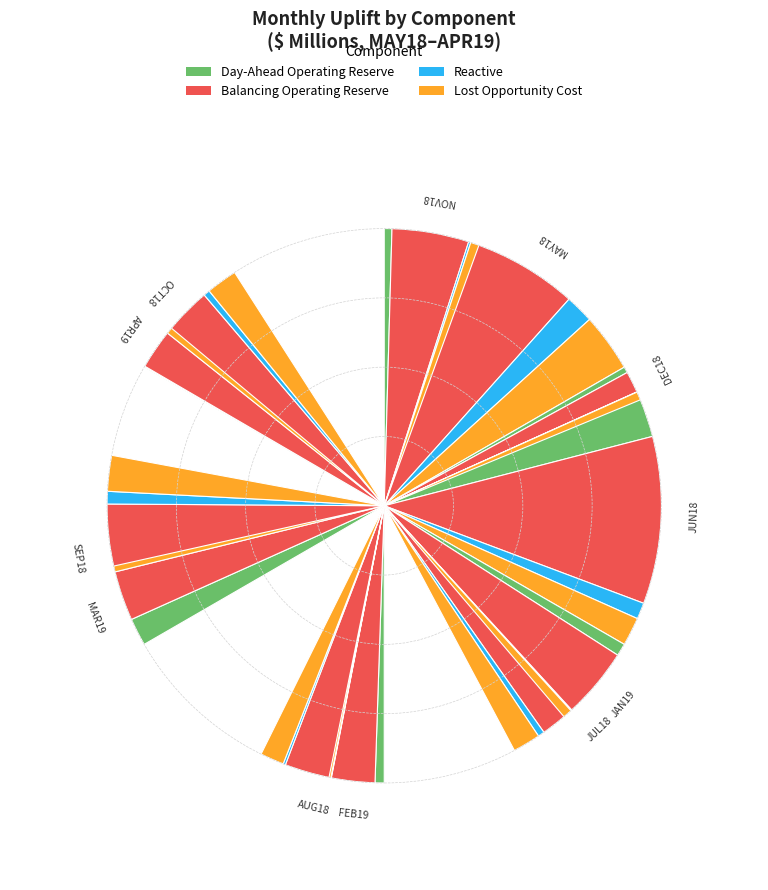

Does any single category account for the majority?

No